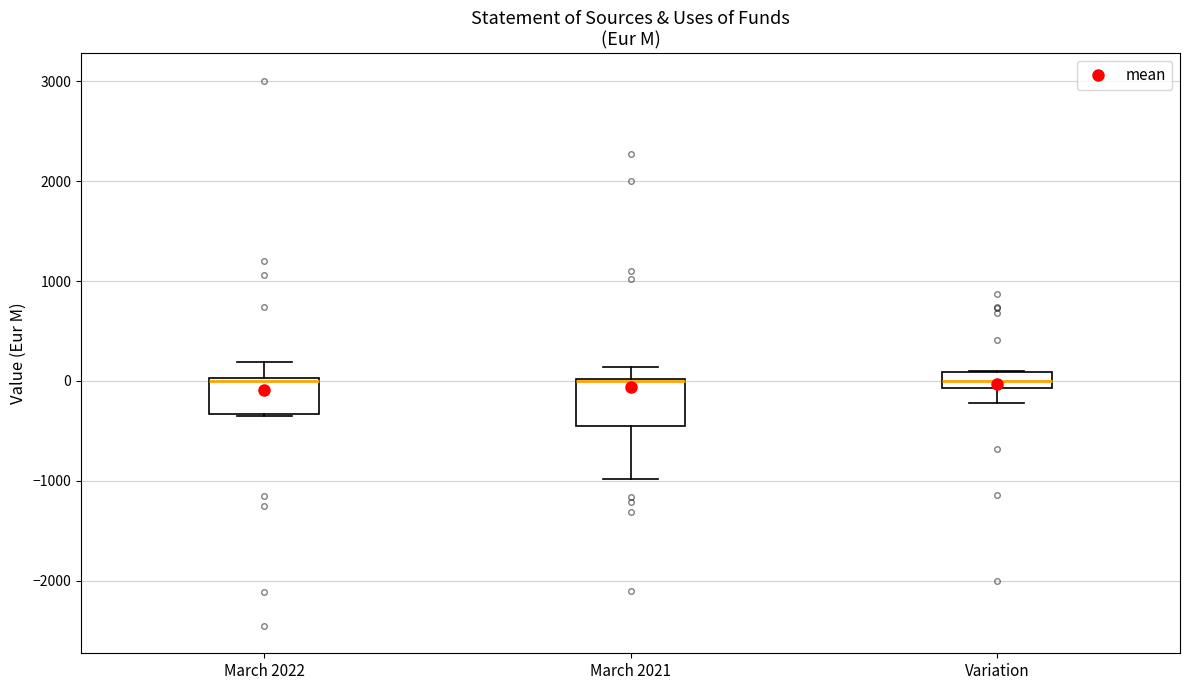

Reading left to right, read every box against the y-axis: the position of its median line, the range the box covers, and the ends of its whiskers. The values are not printed on the chart, so give them approximately, as read against the axis.

March 2022: median 0, box -300 to 0, whiskers -400 to 200
March 2021: median 0 (drawn on the box's upper edge), box -500 to 0, whiskers -1000 to 100
Variation: median 0, box -100 to 100, whiskers -200 to 100